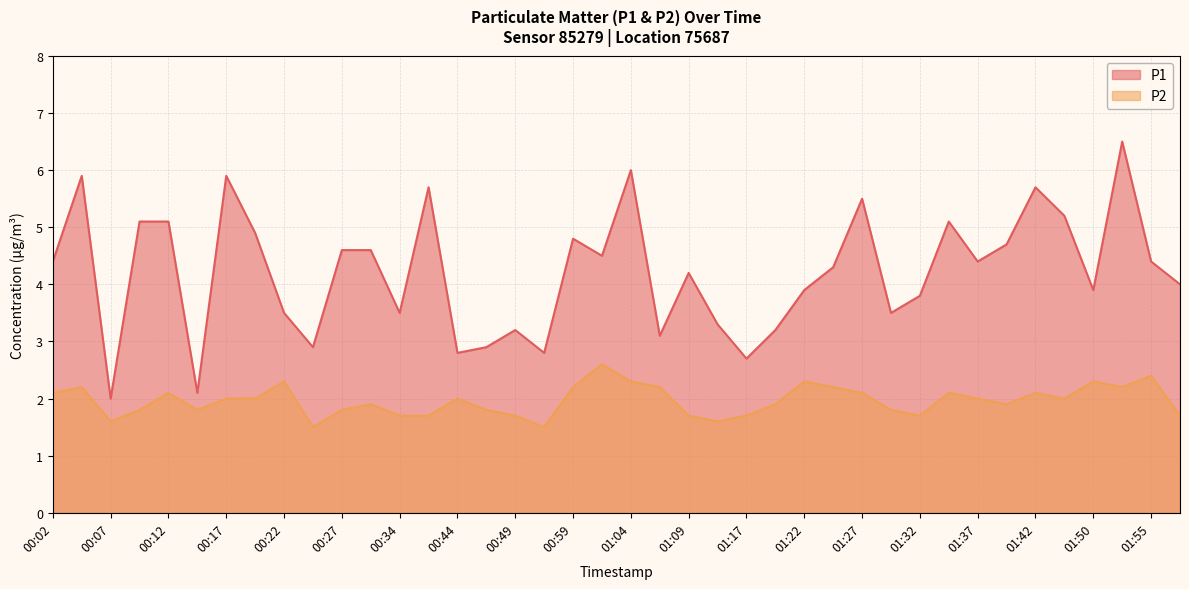

At how many categories does at least one series exceed 1?

40